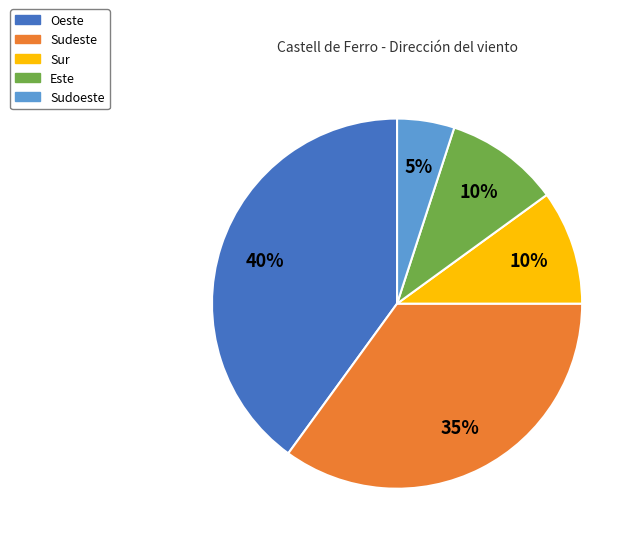

Do Sur and Sudoeste together represent more than half of the pie?

No